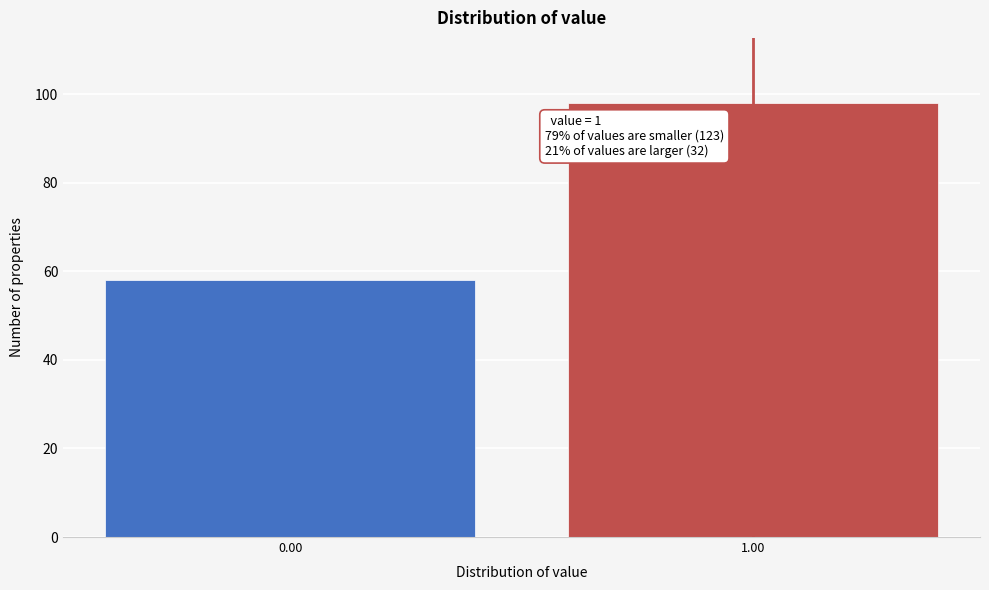

Reading left to right, list all the values displayed in this chart.

0.00=58	1.00=98